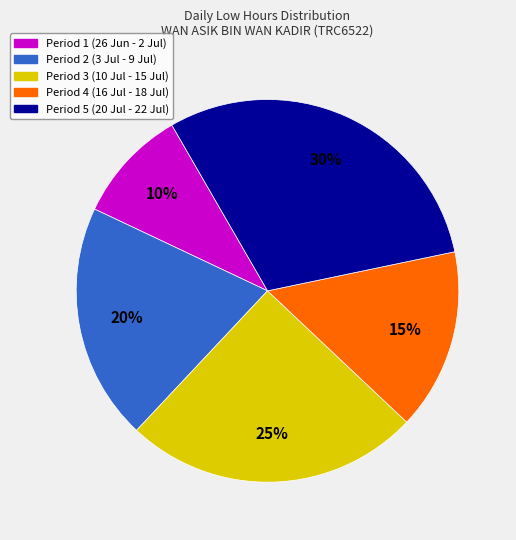

How many slices are in this pie chart?

5